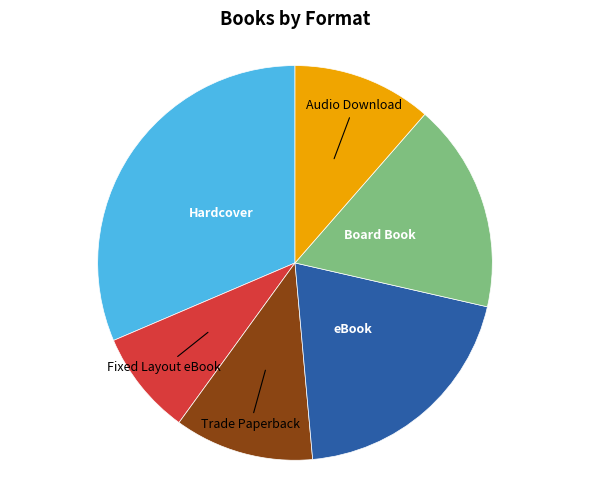

Between Trade Paperback and Fixed Layout eBook, which is larger?

Trade Paperback